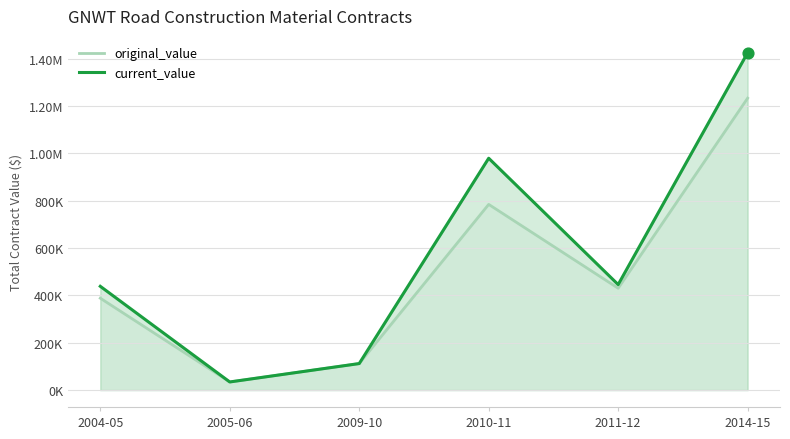

What are all the series names shown in the legend?

original_value, current_value